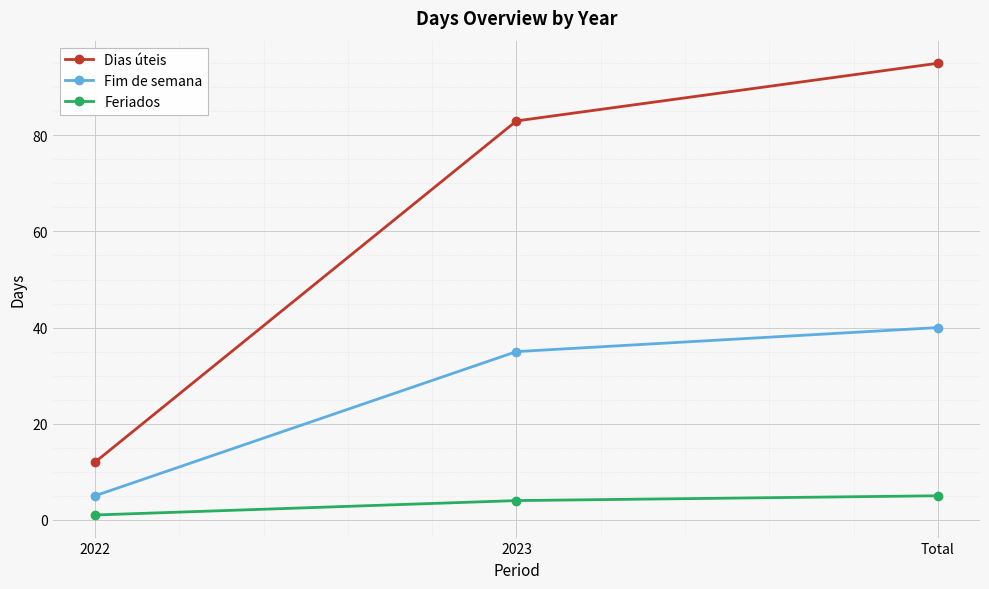

What is the sum of the Feriados values at Total and 2022?

6